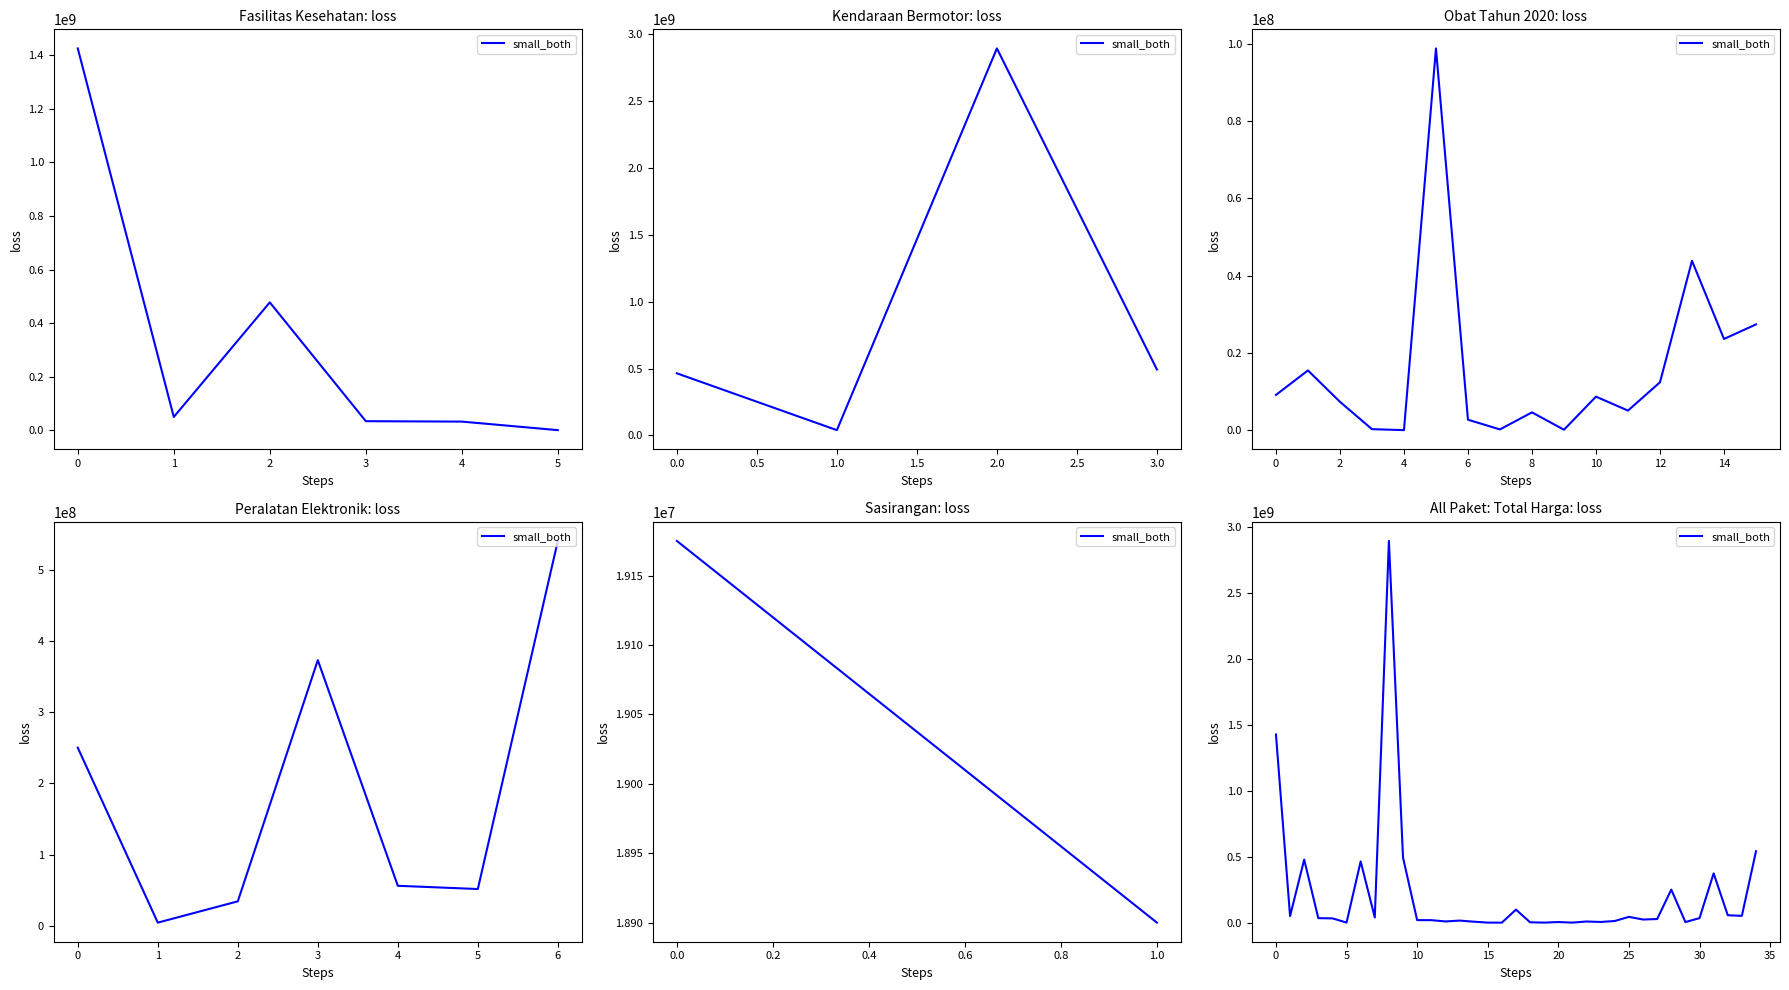

How many data points does each series have?

35